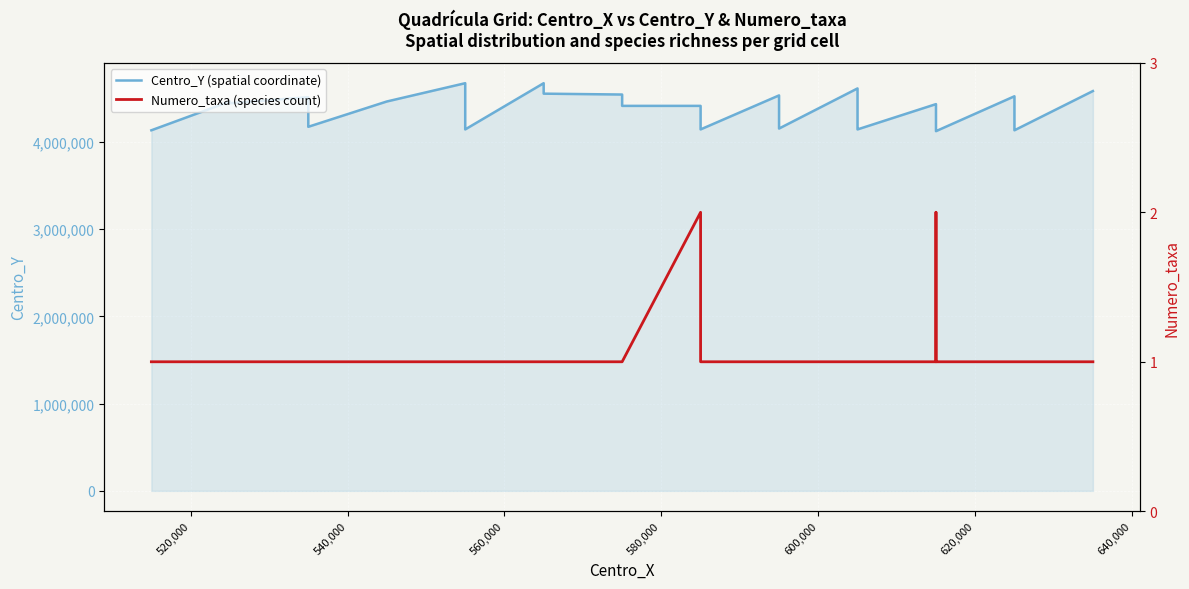

Reading left to right, extract all data points from this chart.

Centro_Y (spatial coordinate): 4135000	4465000	4445000	4515000	4485000	4175000	4465000	4675000	4665000	4455000	4145000	4675000	4555000	4545000	4415000	4415000	4145000	4535000	4525000	4395000	4155000	4615000	4415000	4405000	4155000	4145000	4435000	4415000	4405000	4175000	4165000	4155000	4145000	4125000	4525000	4165000	4155000	4145000	4135000	4585000
Numero_taxa (species count): 1	1	1	1	1	1	1	1	1	1	1	1	1	1	1	2	1	1	1	1	1	1	1	1	1	1	1	1	2	2	1	1	1	1	1	1	1	1	1	1